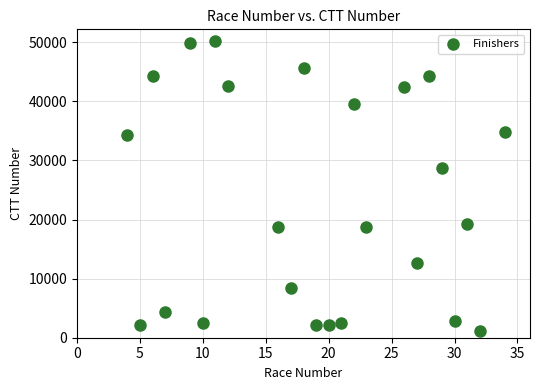

What Y value in the scatter plot is closest to 25666?

28719